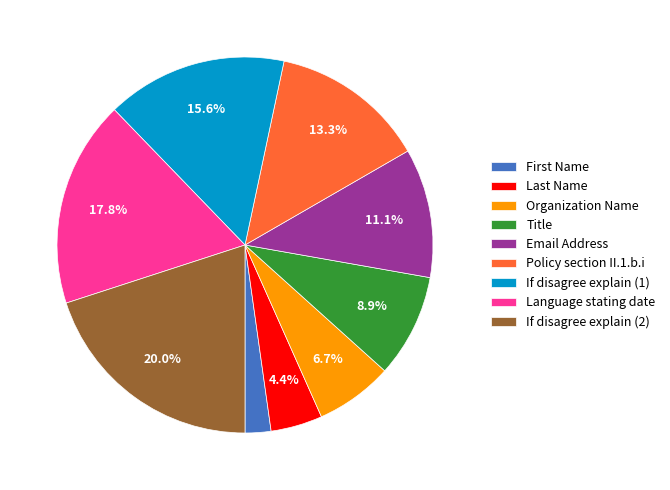

To the nearest percent, what is the difference between the largest and smallest slice percentages?

18%